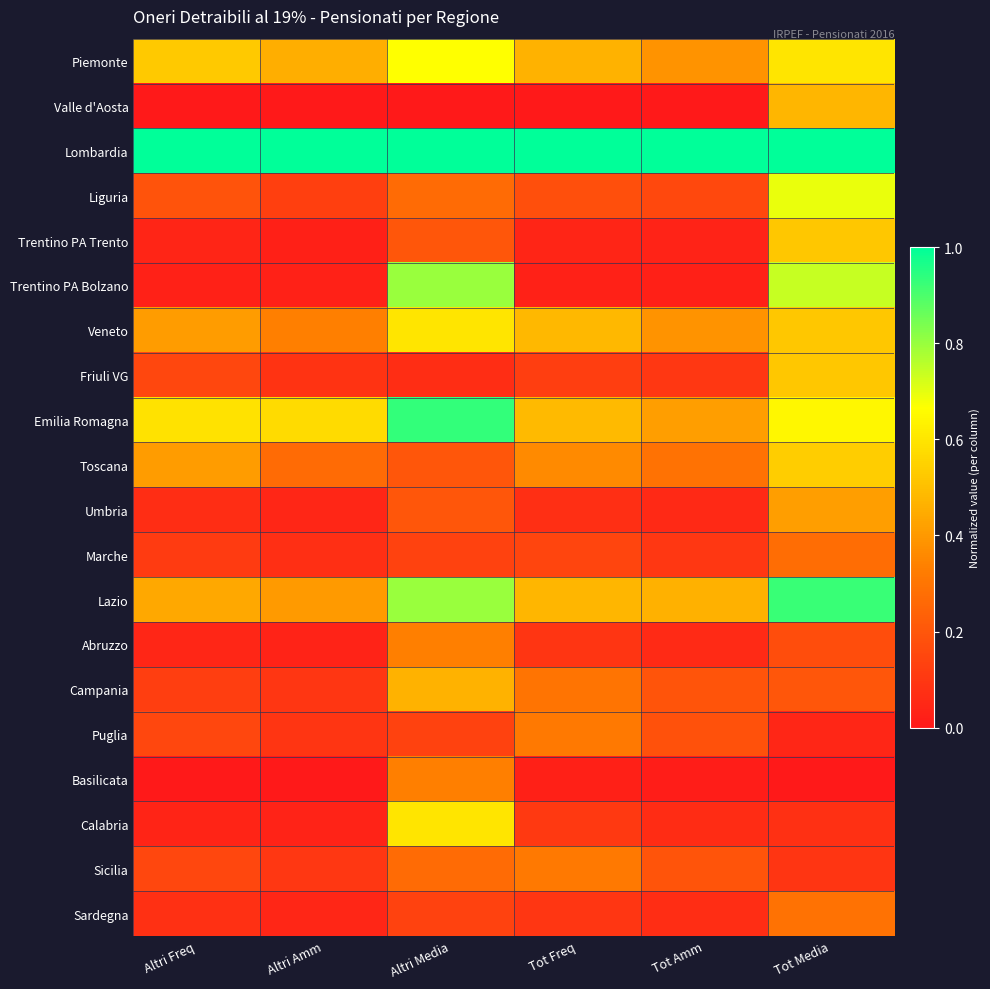

Reading left to right, extract all data points from this chart.

Piemonte: Altri Freq=0.5	Altri Amm=0.5	Altri Media=0.7	Tot Freq=0.5	Tot Amm=0.4	Tot Media=0.6
Valle d'Aosta: Altri Freq=0.0	Altri Amm=0.0	Altri Media=0.0	Tot Freq=0.0	Tot Amm=0.0	Tot Media=0.5
Lombardia: Altri Freq=1.0	Altri Amm=1.0	Altri Media=1.0	Tot Freq=1.0	Tot Amm=1.0	Tot Media=1.0
Liguria: Altri Freq=0.2	Altri Amm=0.1	Altri Media=0.3	Tot Freq=0.2	Tot Amm=0.2	Tot Media=0.7
Trentino PA Trento: Altri Freq=0.0	Altri Amm=0.0	Altri Media=0.2	Tot Freq=0.0	Tot Amm=0.0	Tot Media=0.5
Trentino PA Bolzano: Altri Freq=0.0	Altri Amm=0.0	Altri Media=0.8	Tot Freq=0.0	Tot Amm=0.0	Tot Media=0.7
Veneto: Altri Freq=0.4	Altri Amm=0.3	Altri Media=0.6	Tot Freq=0.5	Tot Amm=0.4	Tot Media=0.5
Friuli VG: Altri Freq=0.2	Altri Amm=0.1	Altri Media=0.1	Tot Freq=0.1	Tot Amm=0.1	Tot Media=0.5
Emilia Romagna: Altri Freq=0.6	Altri Amm=0.6	Altri Media=0.9	Tot Freq=0.5	Tot Amm=0.4	Tot Media=0.6
Toscana: Altri Freq=0.4	Altri Amm=0.3	Altri Media=0.2	Tot Freq=0.4	Tot Amm=0.3	Tot Media=0.5
Umbria: Altri Freq=0.1	Altri Amm=0.0	Altri Media=0.2	Tot Freq=0.1	Tot Amm=0.1	Tot Media=0.4
Marche: Altri Freq=0.1	Altri Amm=0.1	Altri Media=0.1	Tot Freq=0.1	Tot Amm=0.1	Tot Media=0.3
Lazio: Altri Freq=0.4	Altri Amm=0.4	Altri Media=0.8	Tot Freq=0.5	Tot Amm=0.5	Tot Media=0.9
Abruzzo: Altri Freq=0.0	Altri Amm=0.0	Altri Media=0.3	Tot Freq=0.1	Tot Amm=0.1	Tot Media=0.2
Campania: Altri Freq=0.1	Altri Amm=0.1	Altri Media=0.5	Tot Freq=0.3	Tot Amm=0.2	Tot Media=0.2
Puglia: Altri Freq=0.2	Altri Amm=0.1	Altri Media=0.1	Tot Freq=0.3	Tot Amm=0.2	Tot Media=0.0
Basilicata: Altri Freq=0.0	Altri Amm=0.0	Altri Media=0.3	Tot Freq=0.0	Tot Amm=0.0	Tot Media=0.0
Calabria: Altri Freq=0.0	Altri Amm=0.0	Altri Media=0.6	Tot Freq=0.1	Tot Amm=0.1	Tot Media=0.1
Sicilia: Altri Freq=0.2	Altri Amm=0.1	Altri Media=0.3	Tot Freq=0.3	Tot Amm=0.2	Tot Media=0.1
Sardegna: Altri Freq=0.1	Altri Amm=0.0	Altri Media=0.1	Tot Freq=0.1	Tot Amm=0.1	Tot Media=0.3